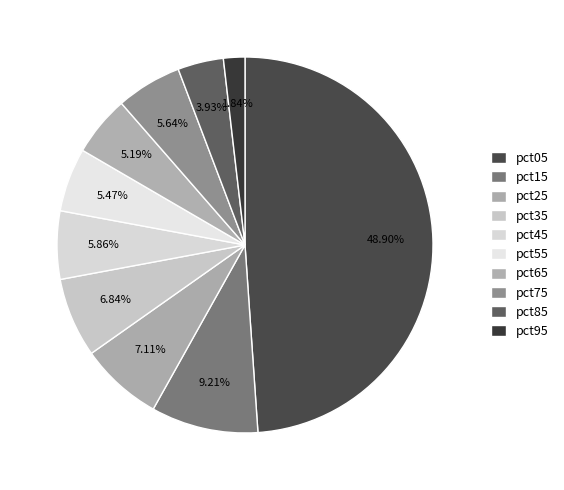

To the nearest percent, what is the difference between the largest and smallest slice percentages?

47%